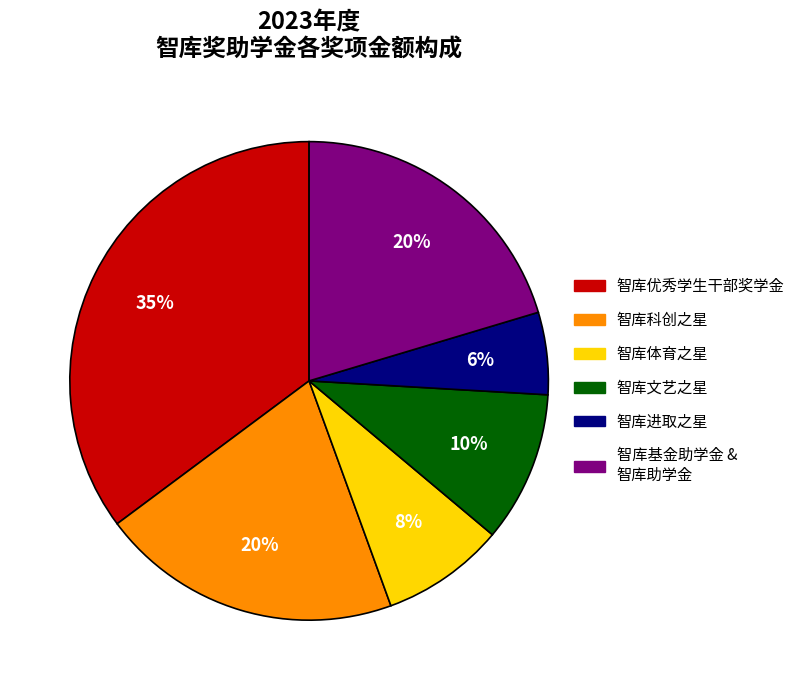

Combined, do 智库文艺之星 and 智库基金助学金 account for over 50%?

No